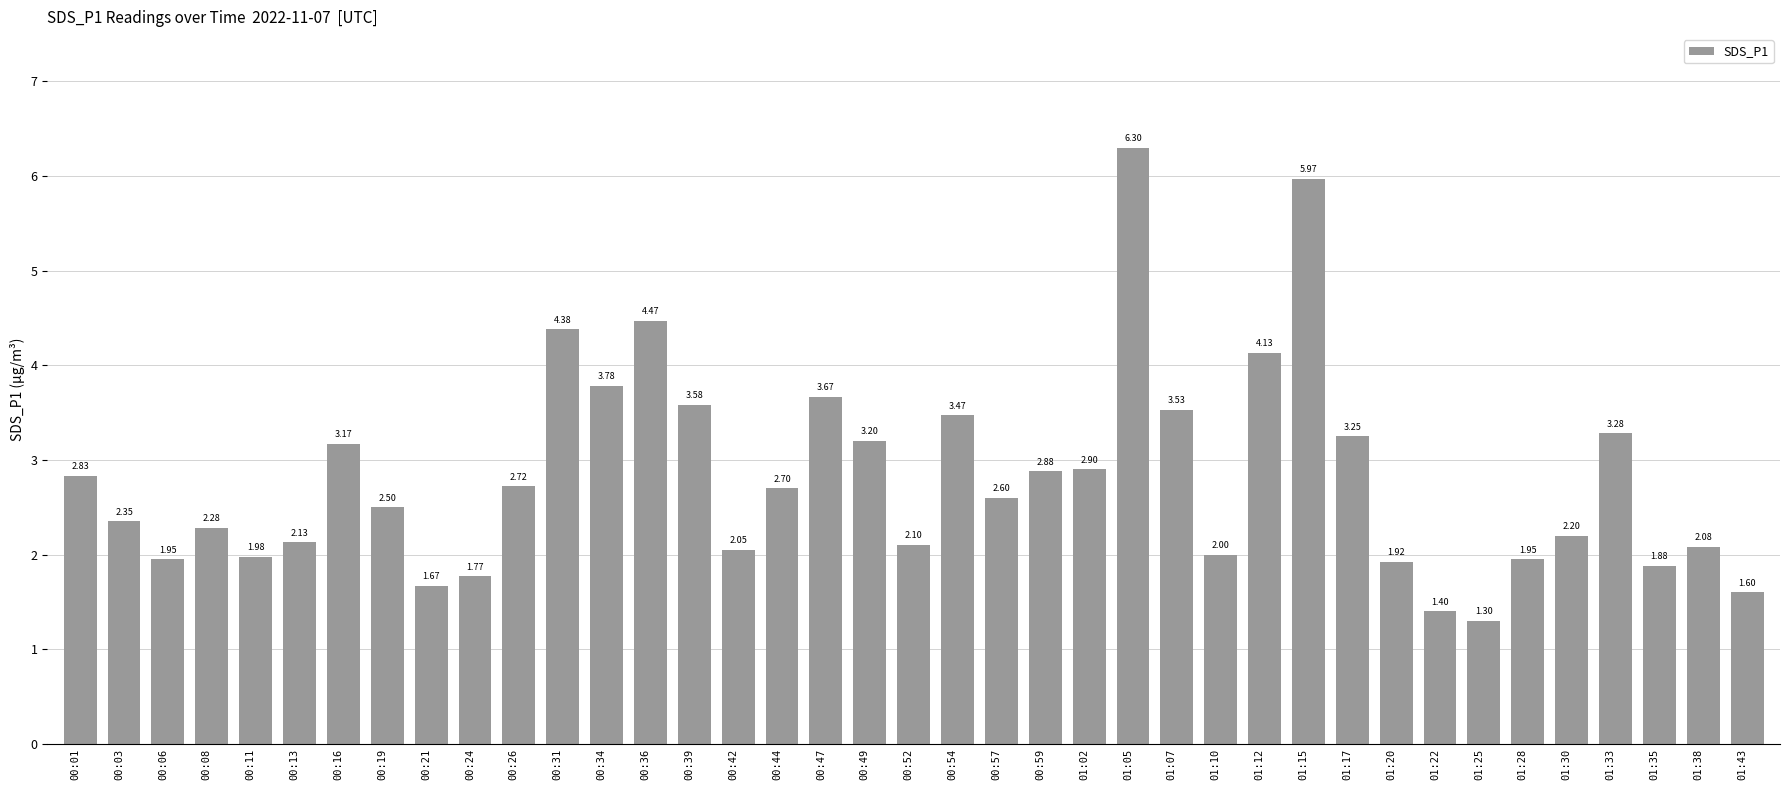

How many categories are shown in the chart?

39